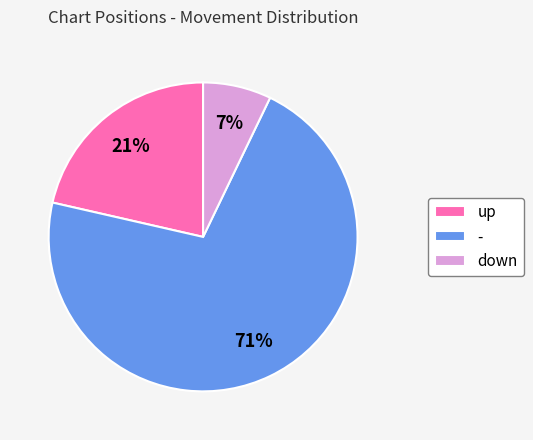

Do up and down together represent more than half of the pie?

No